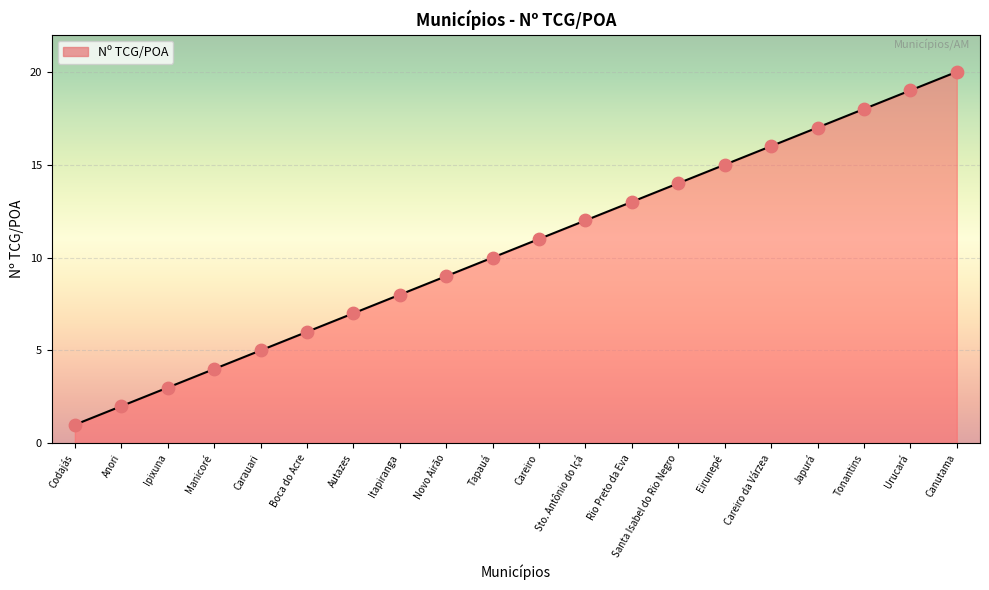

What is the change in value from Itapiranga to Novo Airão?

+1